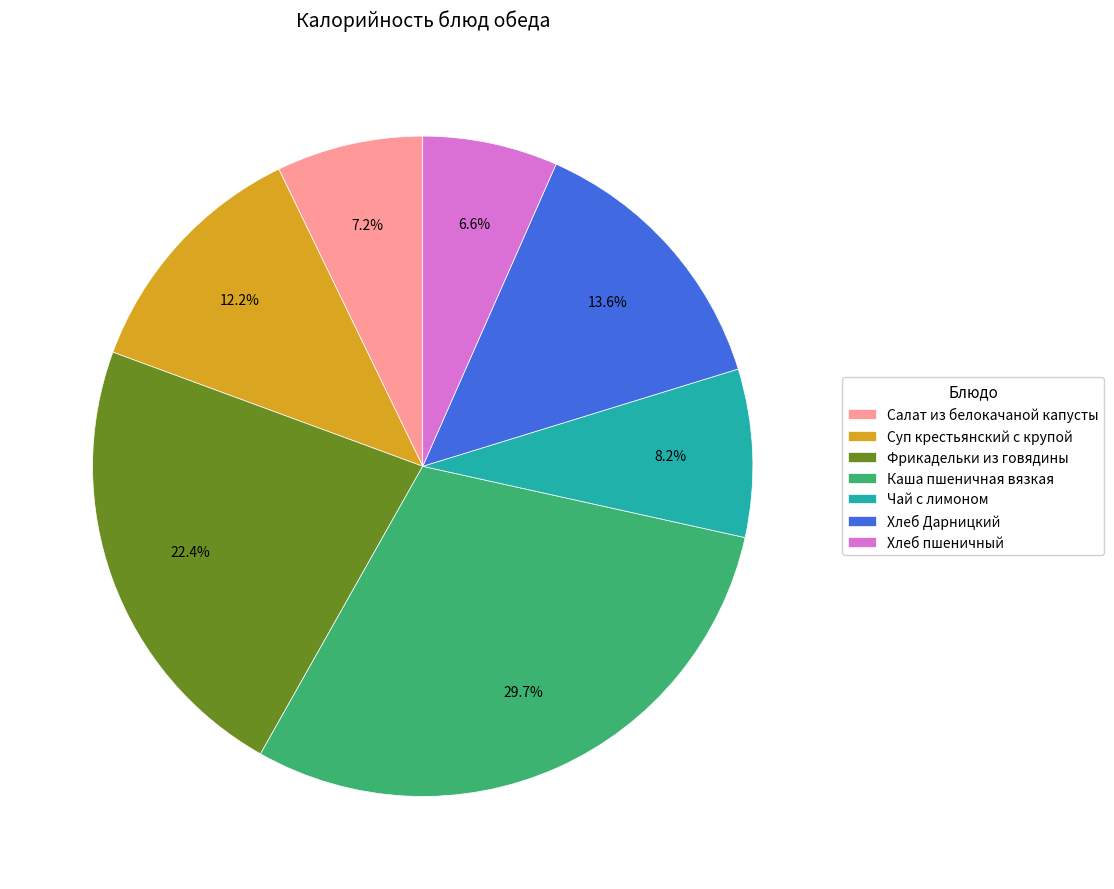

What is the total percentage of Хлеб Дарницкий and Суп крестьянский с крупой?

25.8%